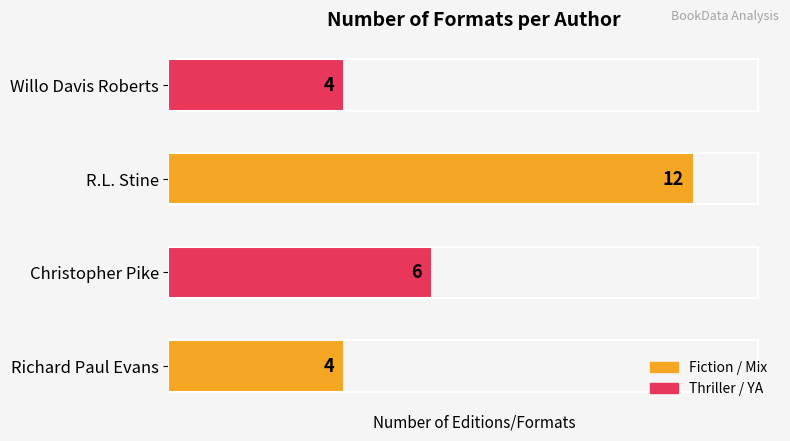

Reading bottom to top, what are all the values shown in this chart?

4	6	12	4